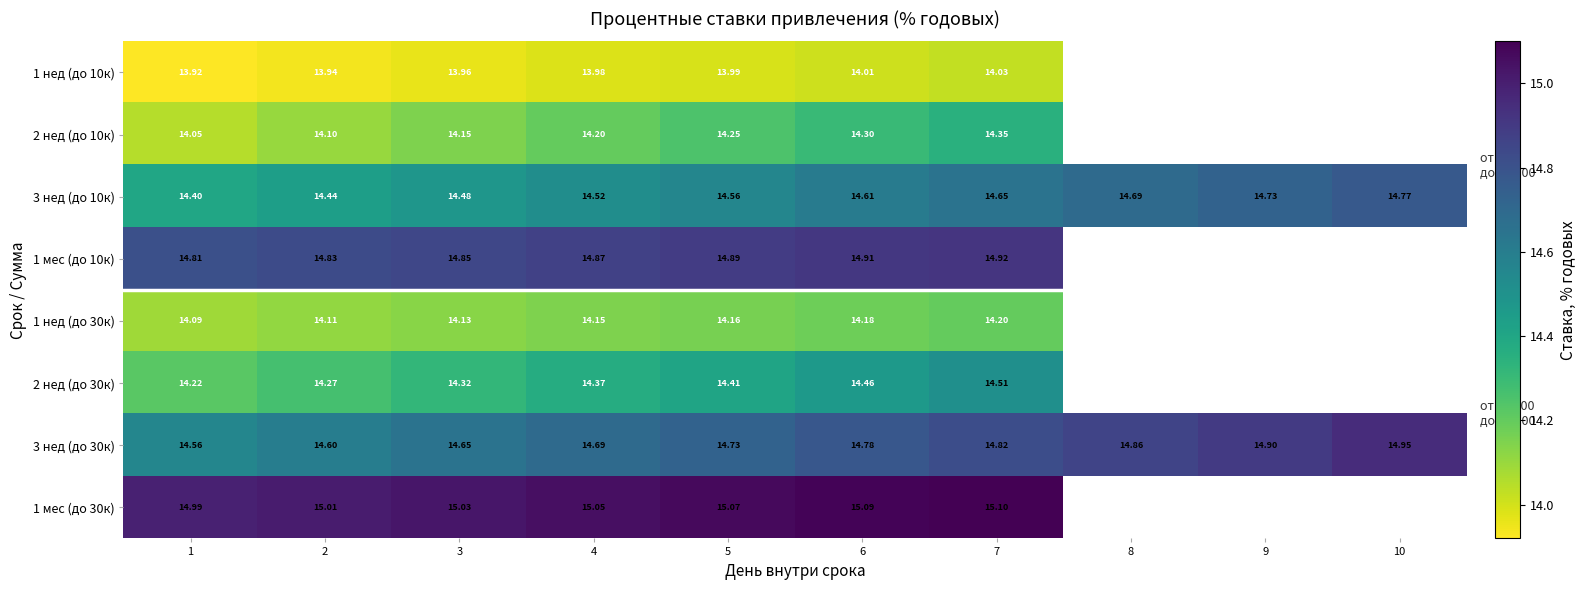

Is the value of 2 нед (до 10к) at 4 greater than the value of 3 нед (до 10к) at 4?

No